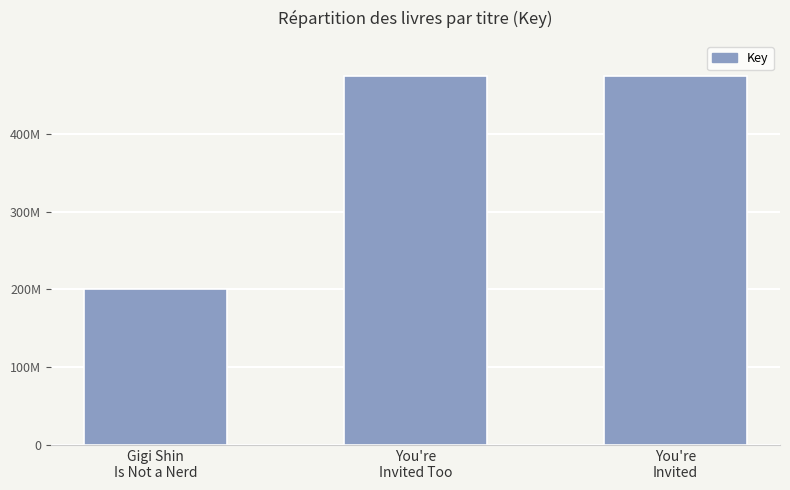

What is the sum of all values?

1148944363